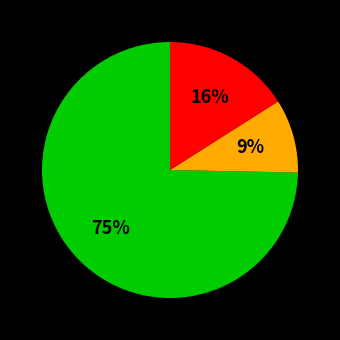

To the nearest percent, what is the average slice percentage?

33%